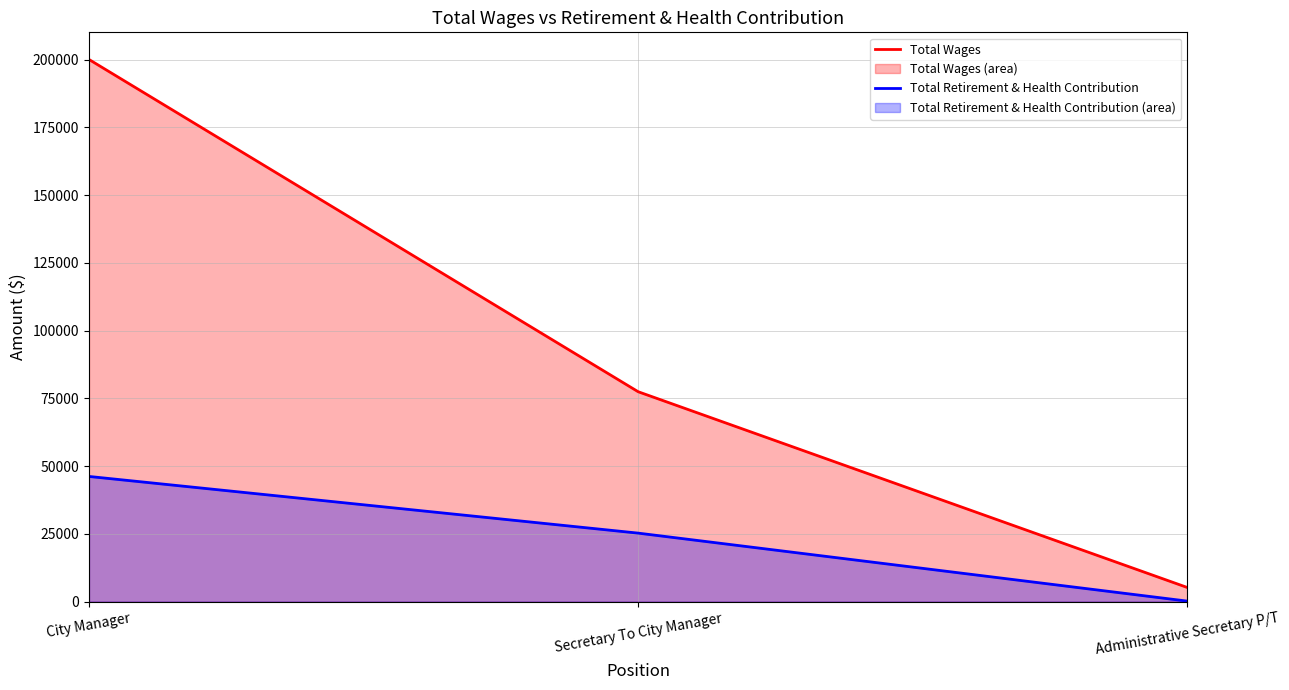

What are all the series names shown in the legend?

Total Wages, Total Retirement & Health Contribution